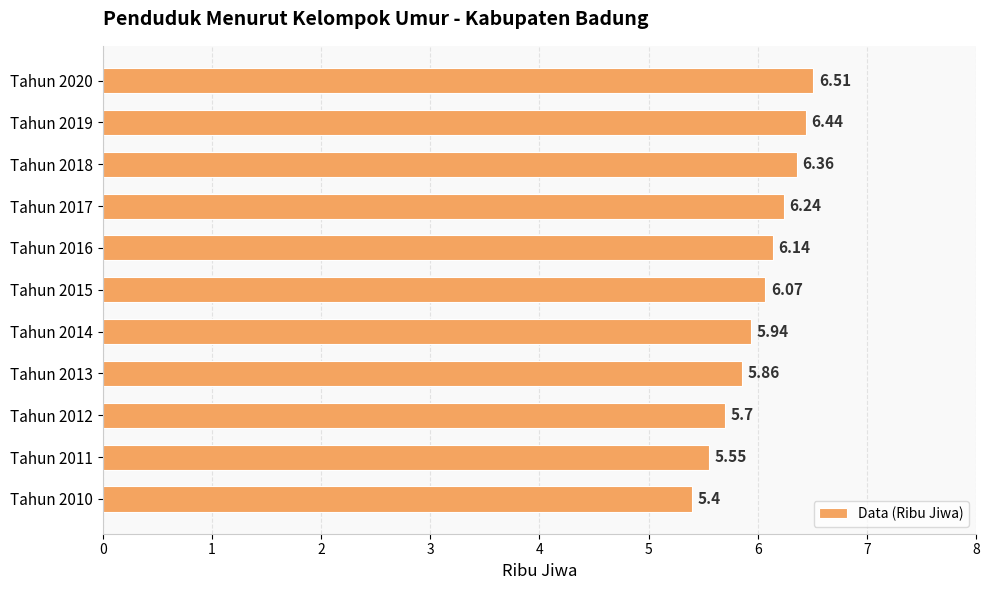

How many values are below 6?

5